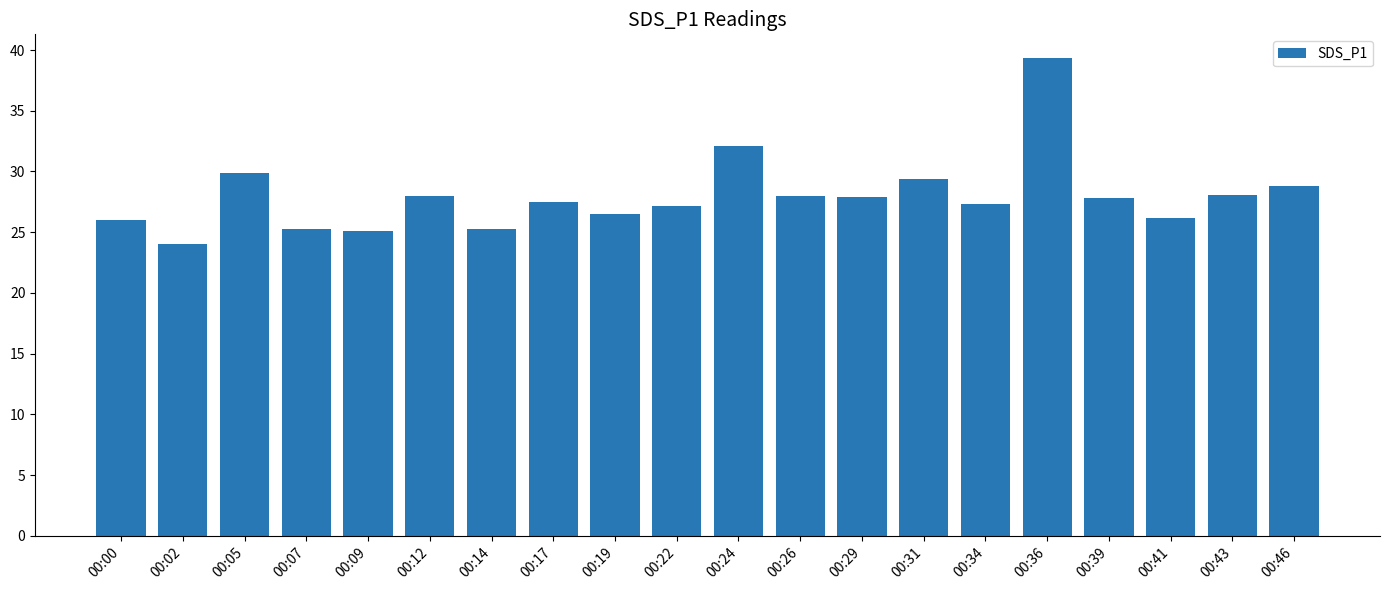

The value at 00:09 is 25.1. True or false?

True